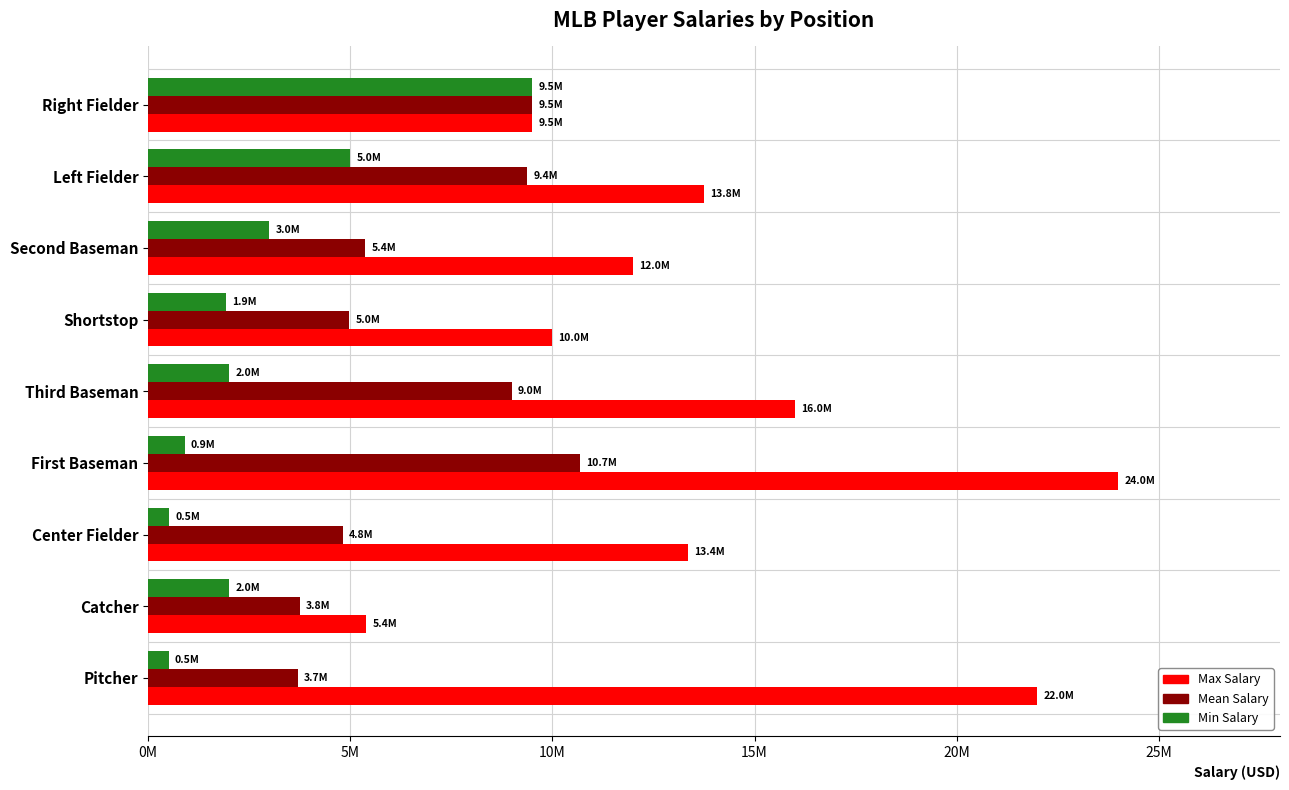

What is the smallest value displayed?

510800